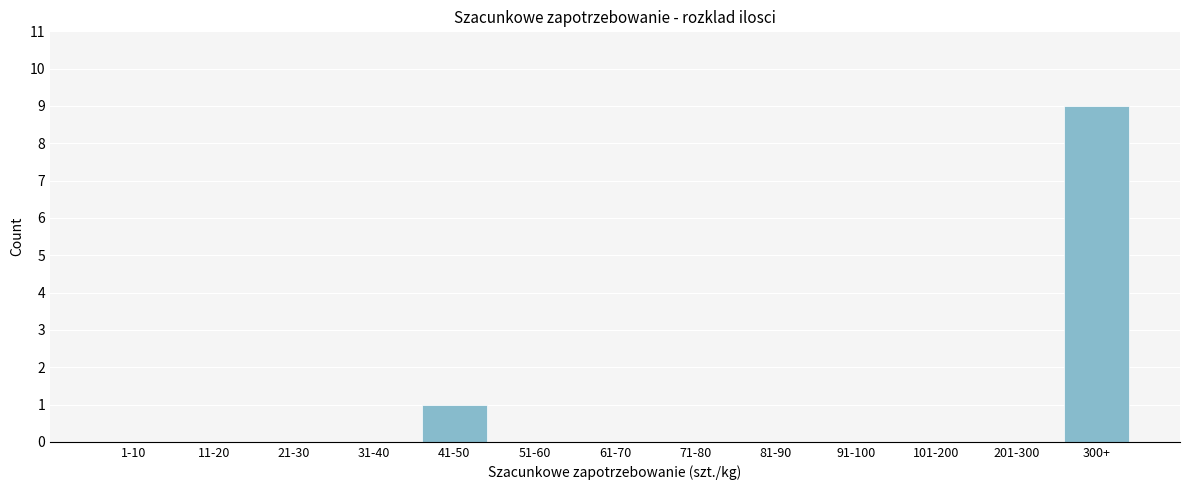

Reading right to left, what are all the values shown in this chart?

300+=9	201-300=0	101-200=0	91-100=0	81-90=0	71-80=0	61-70=0	51-60=0	41-50=1	31-40=0	21-30=0	11-20=0	1-10=0